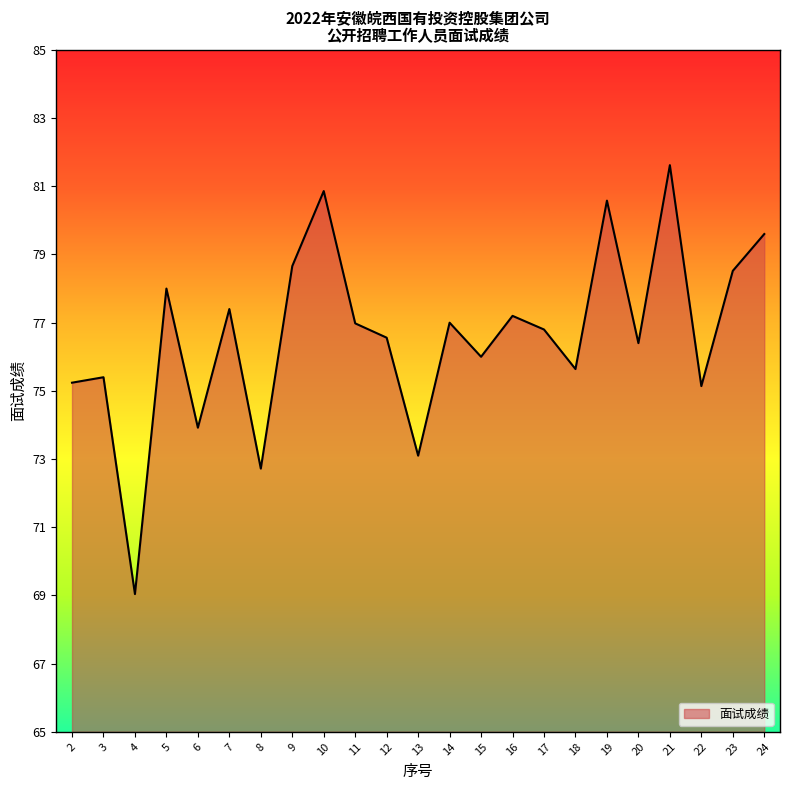

Which has a higher value, 3 or 11?

11